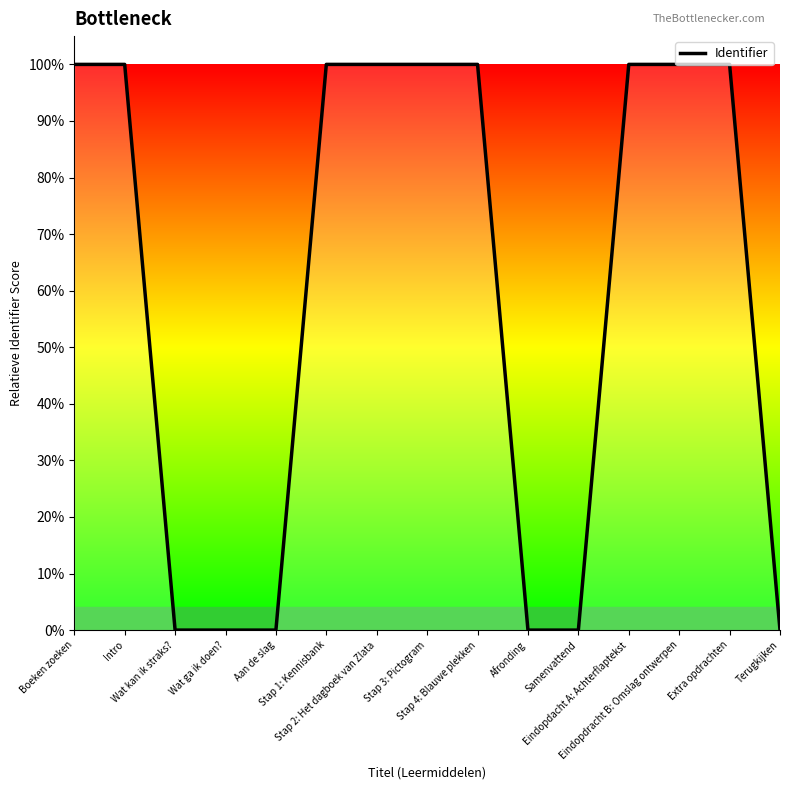

Does the chart display data point markers on the line(s)?

No